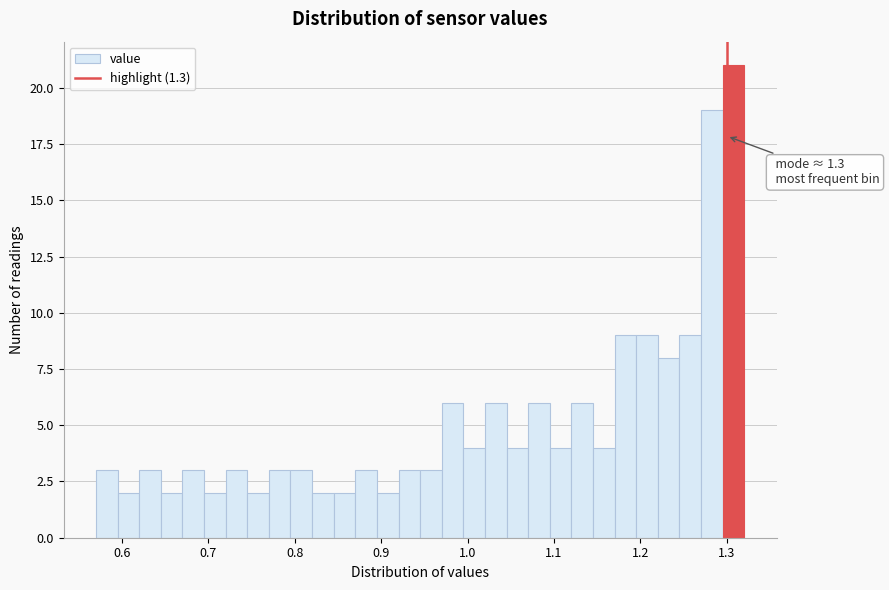

Read against the x-axis, roughly where is the centre of the tallest bar?

1.31